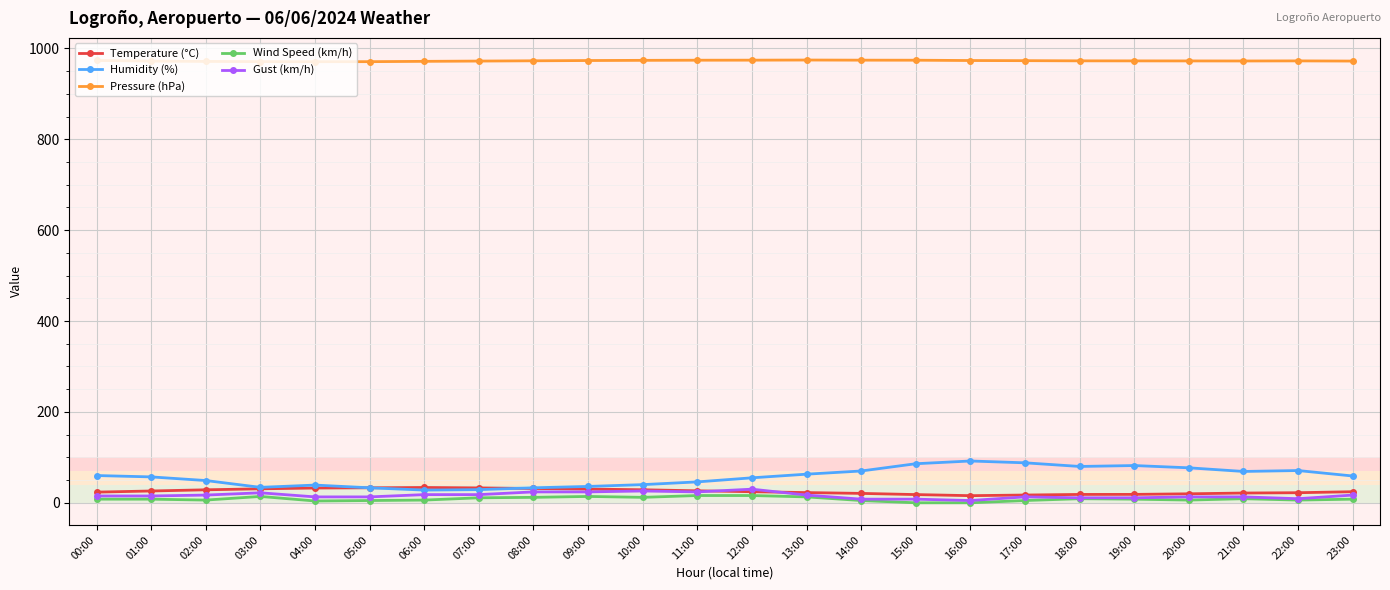

What is the value of the Humidity (%) point at the 15th from the left?

70.0